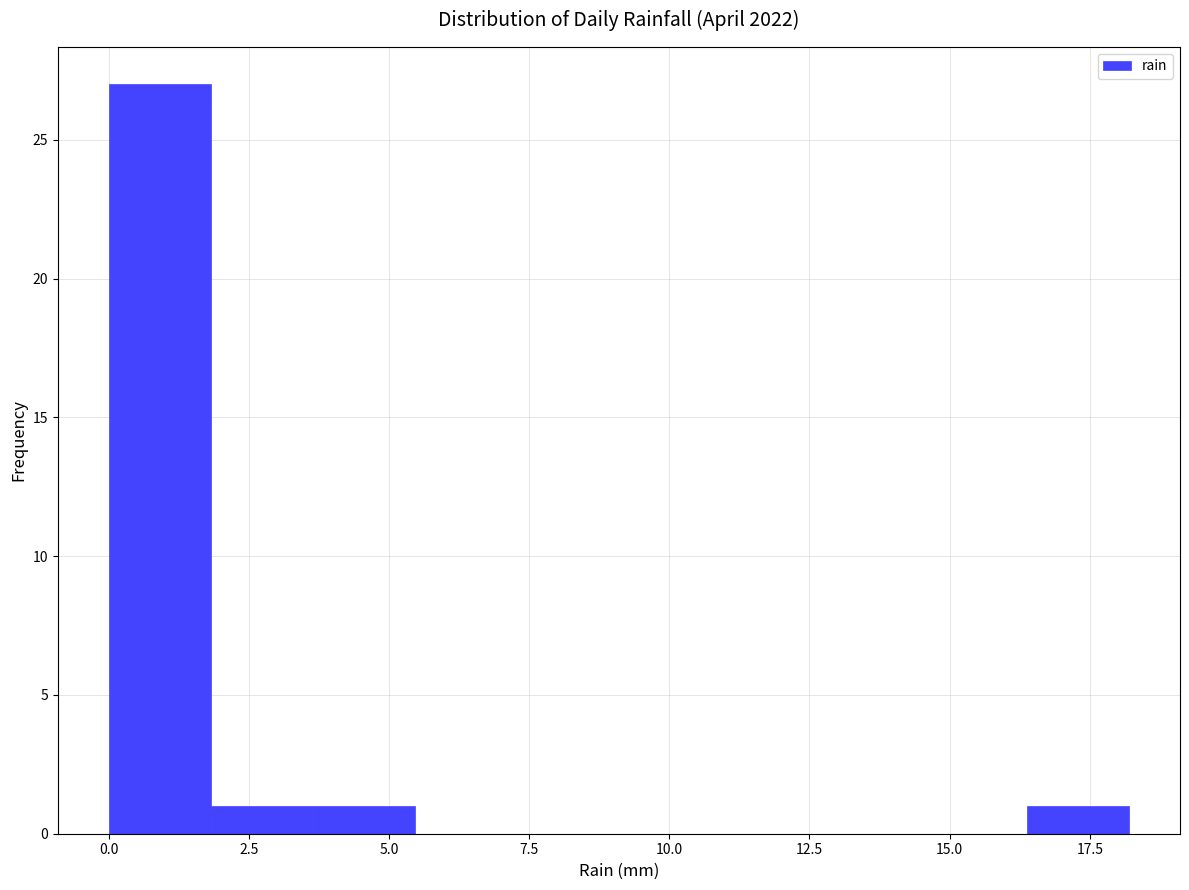

Around what value on the x-axis is the tallest bar? Give the approximate position of its centre, as read against the axis.

1.0